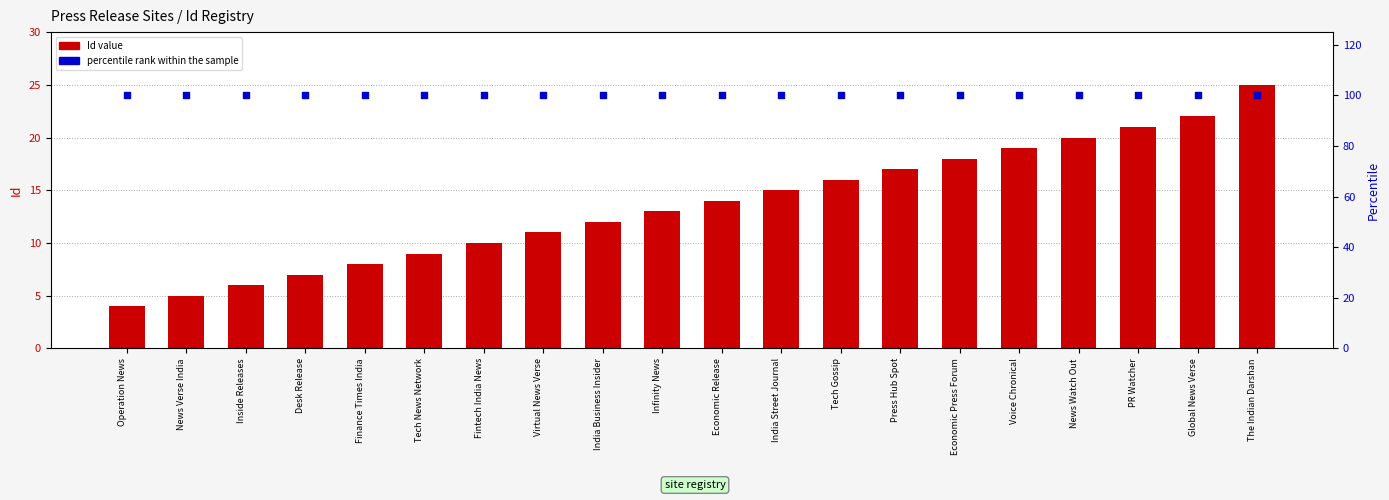

Which series has the largest Y range (max minus min)?

Id value